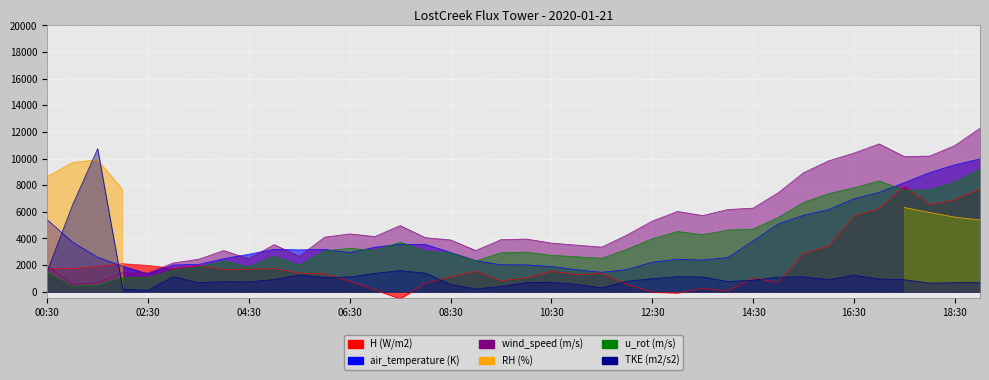

The value of H (W/m2) at 13:30 is 364.0. True or false?

False